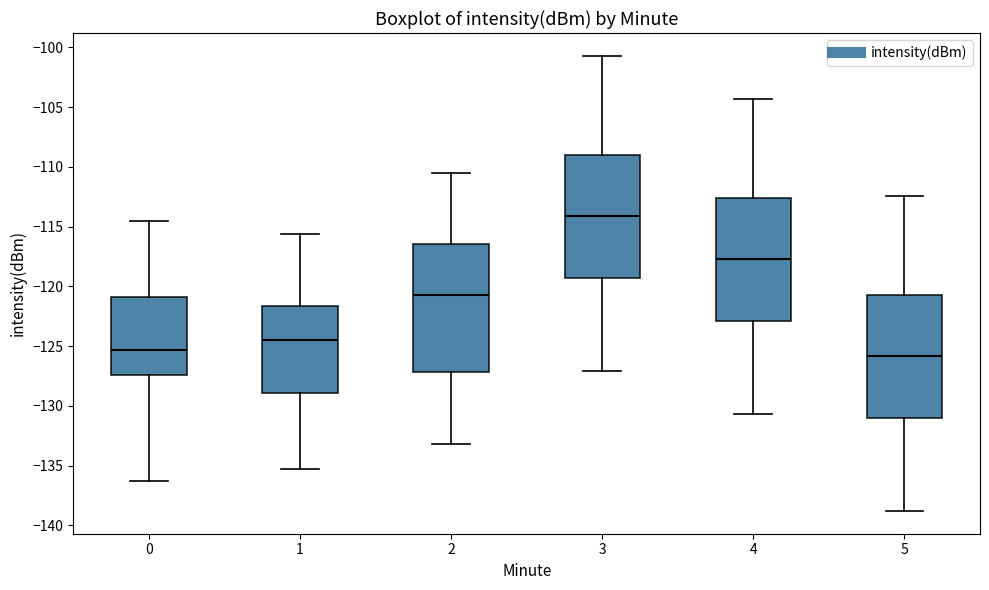

Where does the lower whisker of the box at x = 3 end on the y-axis? The values are not printed on the chart, so give them approximately, as read against the axis.

-127.0